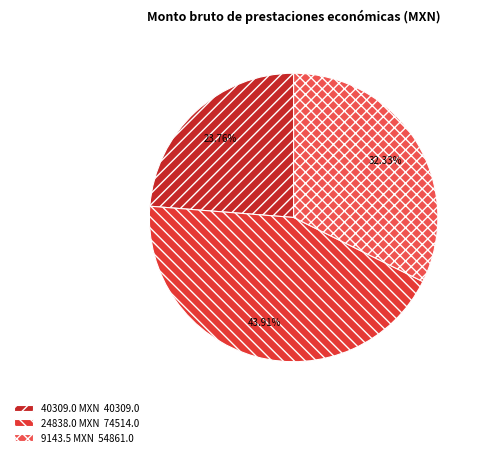

How many slices are in this pie chart?

3